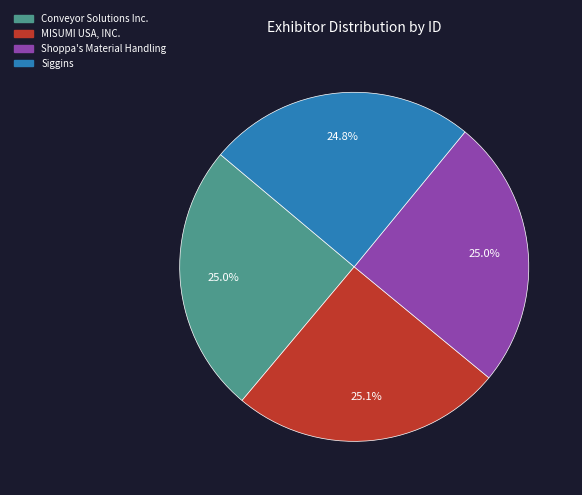

True or false: MISUMI USA, INC. accounts for 25% of the total.

True